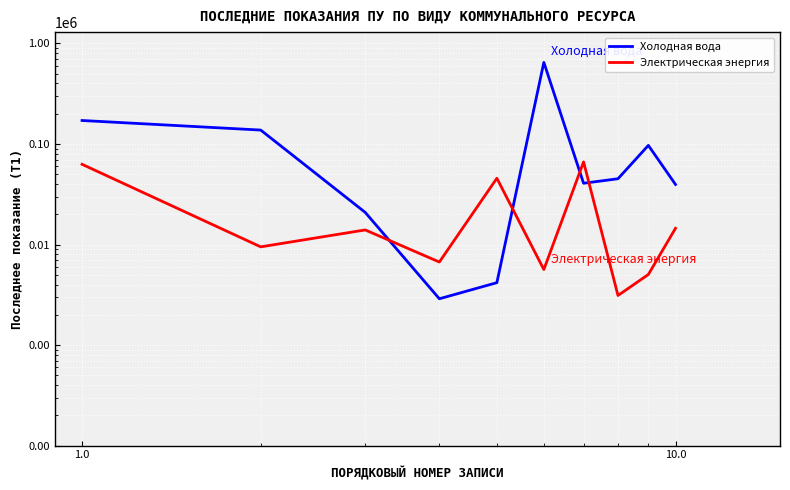

How many intersections are there between Холодная вода and Электрическая энергия?

4